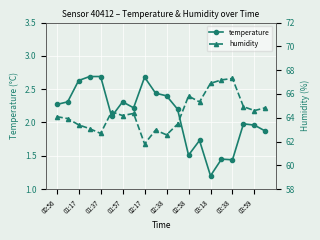

The value of temperature at 02:38 is 1.2. True or false?

False